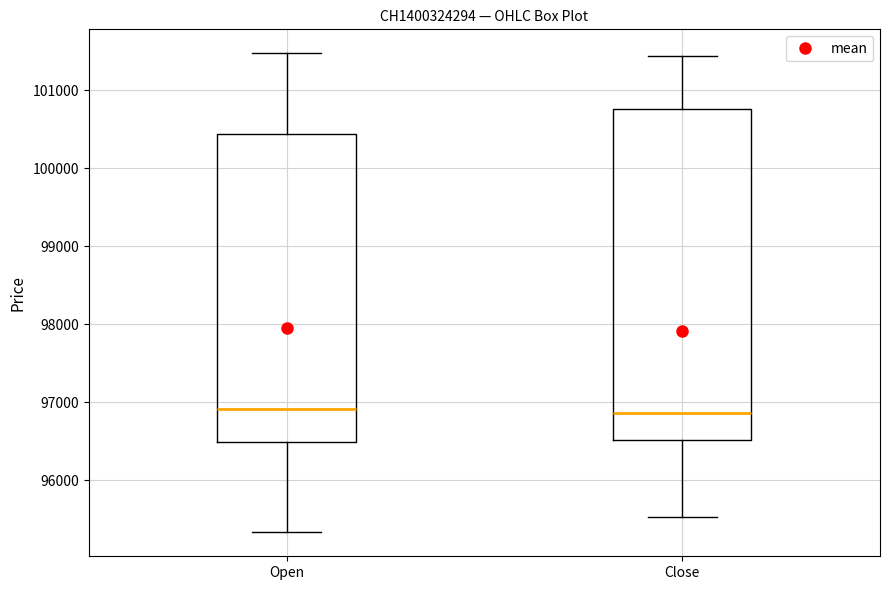

Where does the lower whisker of the box for Close end on the y-axis? The values are not printed on the chart, so give them approximately, as read against the axis.

95500